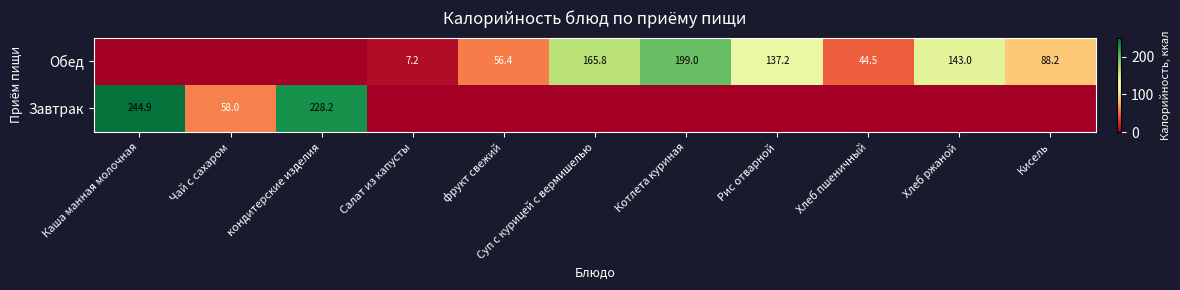

Is it true that Завтрак equals 383.3 at Каша манная молочная?

False